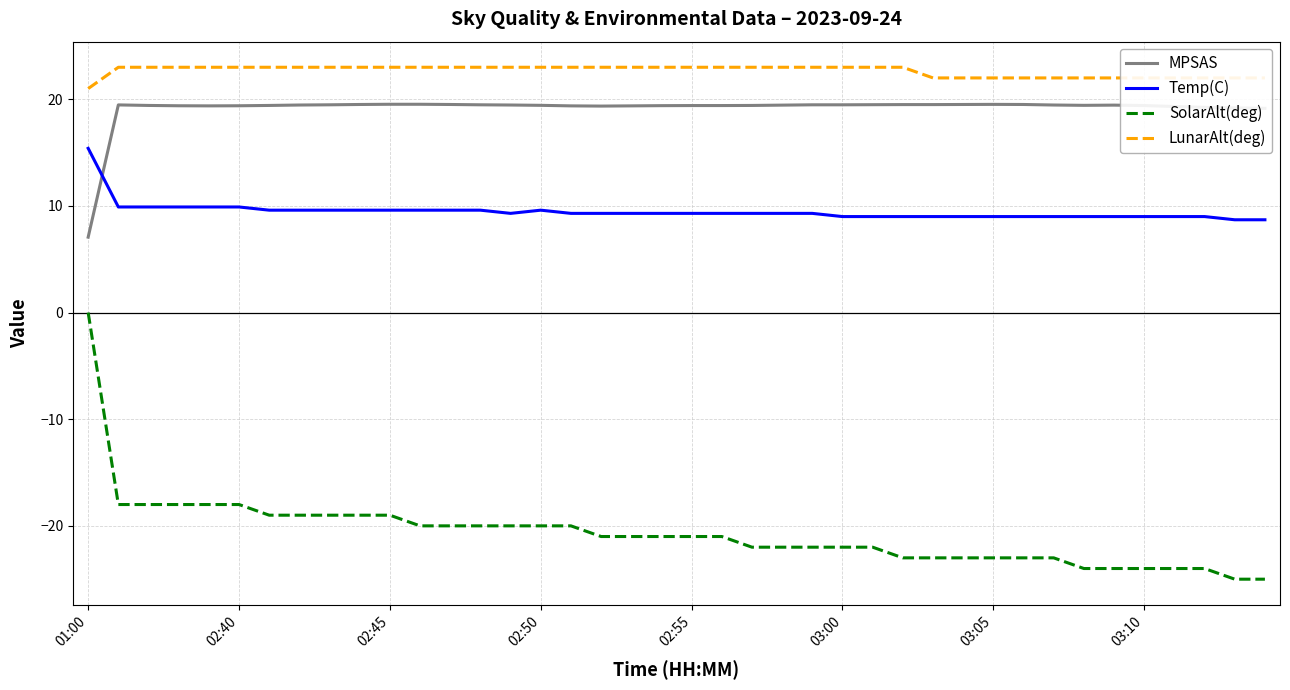

Which series has the largest range (max minus min)?

SolarAlt(deg)